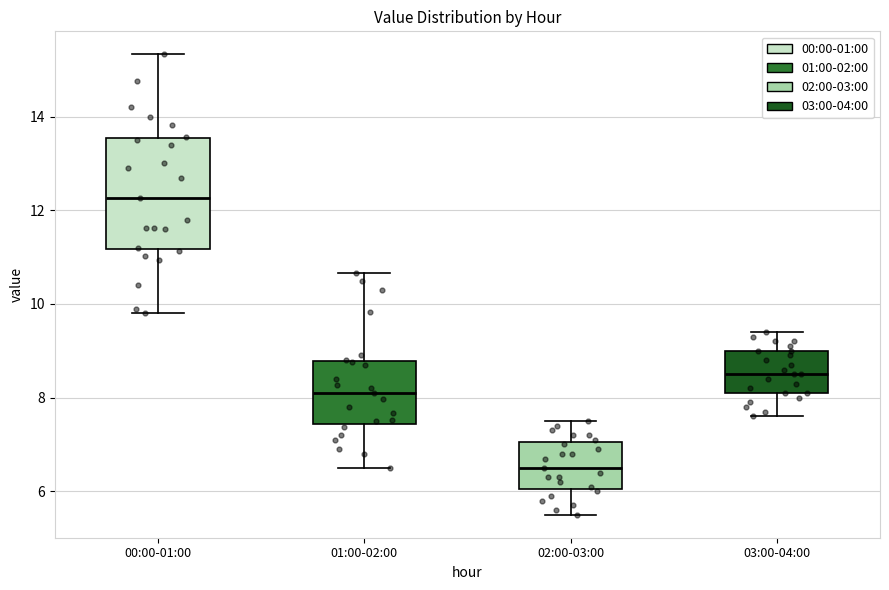

Where is the upper edge of the box for 02:00-03:00 on the y-axis? The values are not printed on the chart, so give them approximately, as read against the axis.

7.0